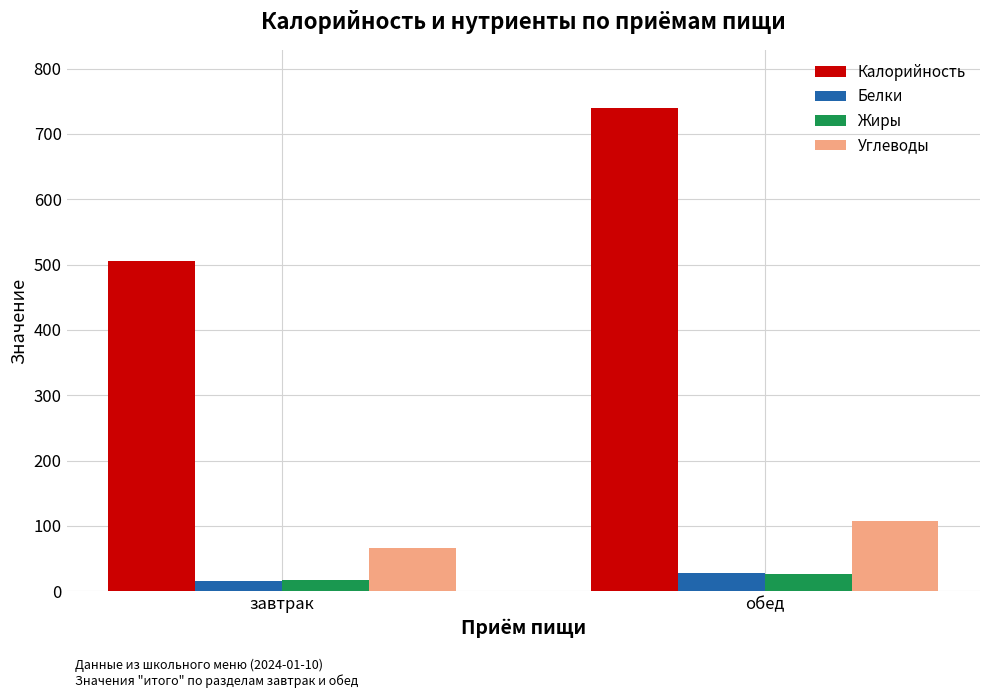

At which category does the chart reach its peak across all series?

обед